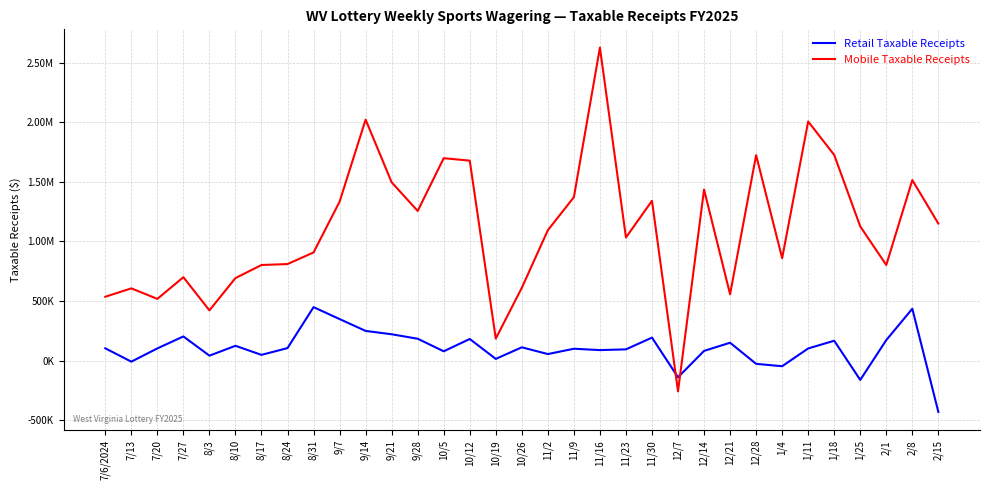

Is this an area chart (filled region under the line)?

No